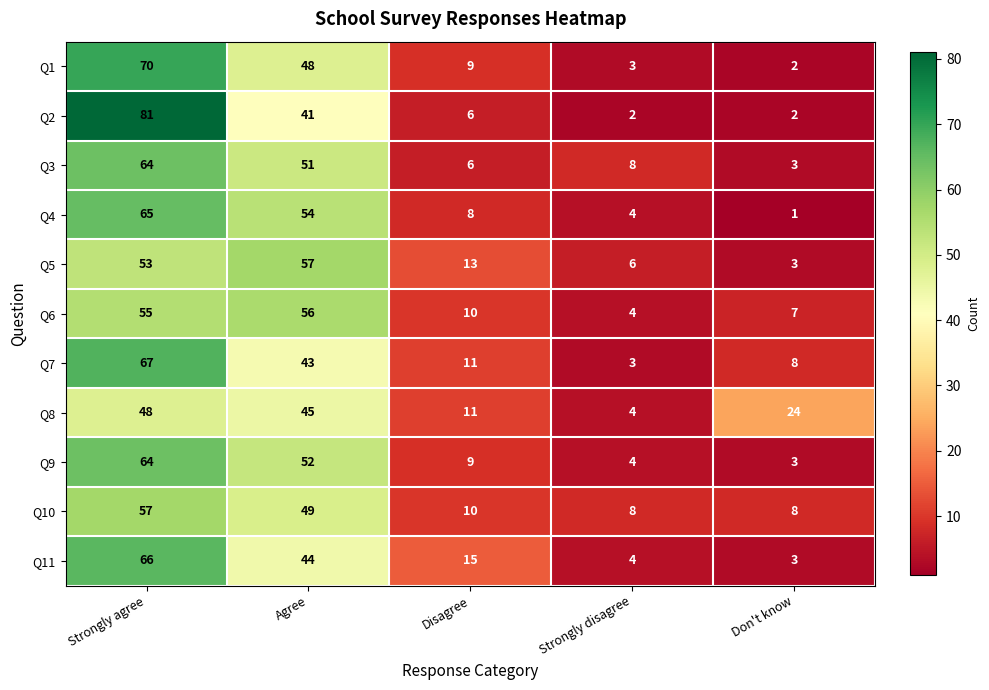

At which label does Q9 reach its minimum?

Don't know